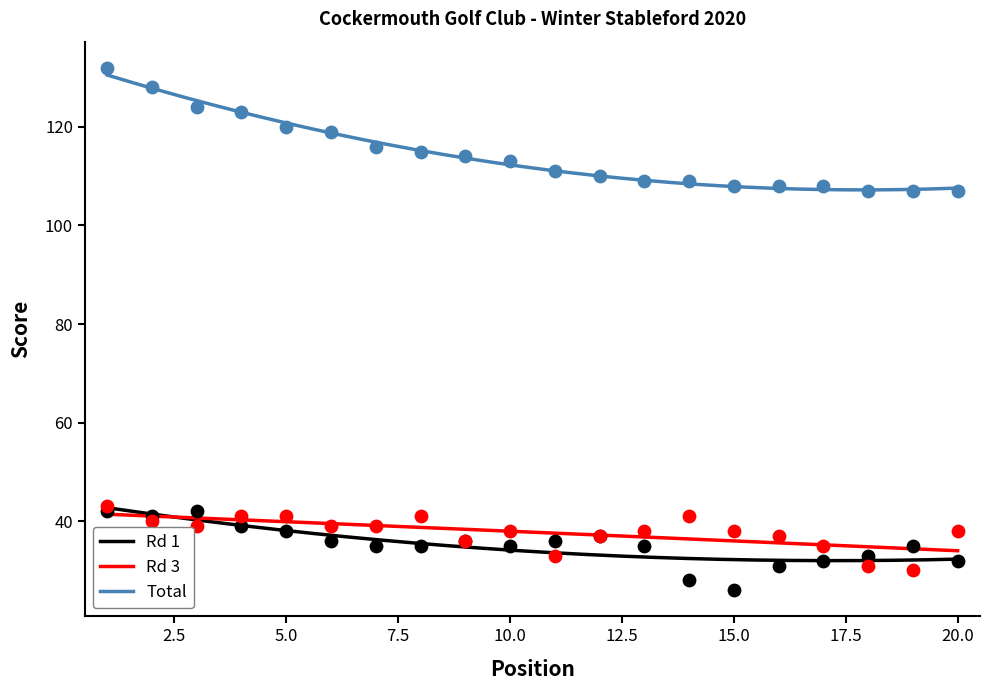

What is the total value across all series at 16?

176